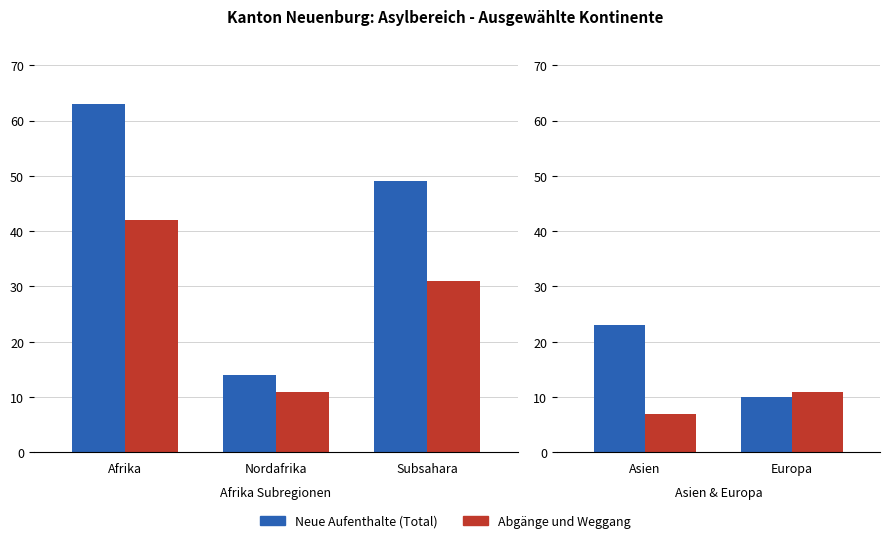

List the series in order of their overall mean, highest first.

Neue Aufenthalte (Total), Abgänge und Weggang